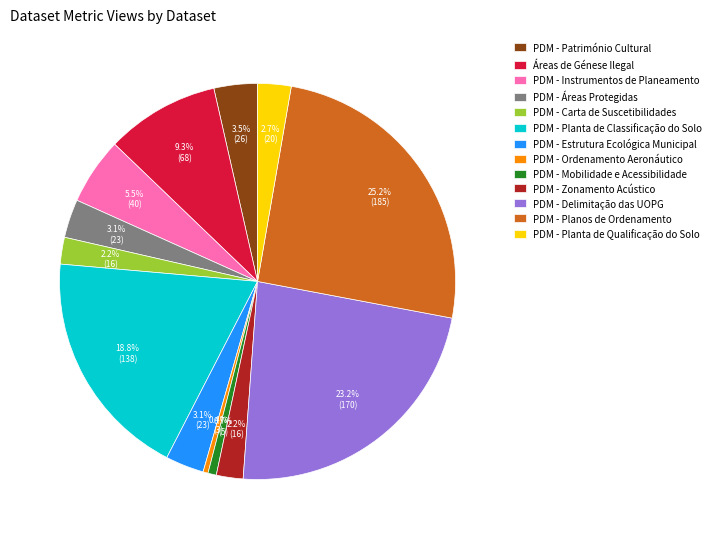

Is the sum of PDM - Carta de Suscetibilidades and PDM - Delimitação das UOPG greater than half?

No